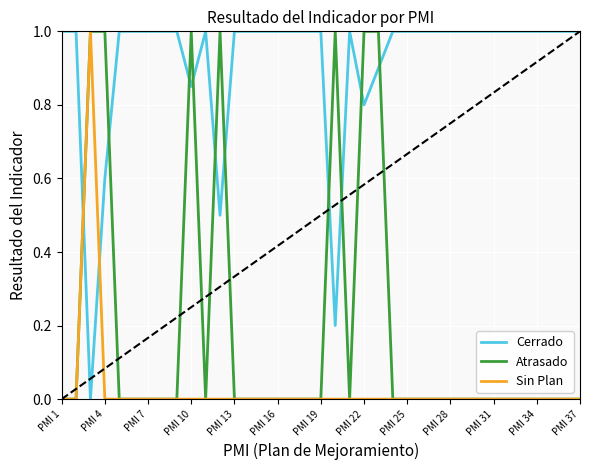

What is the greatest value displayed?

1.0